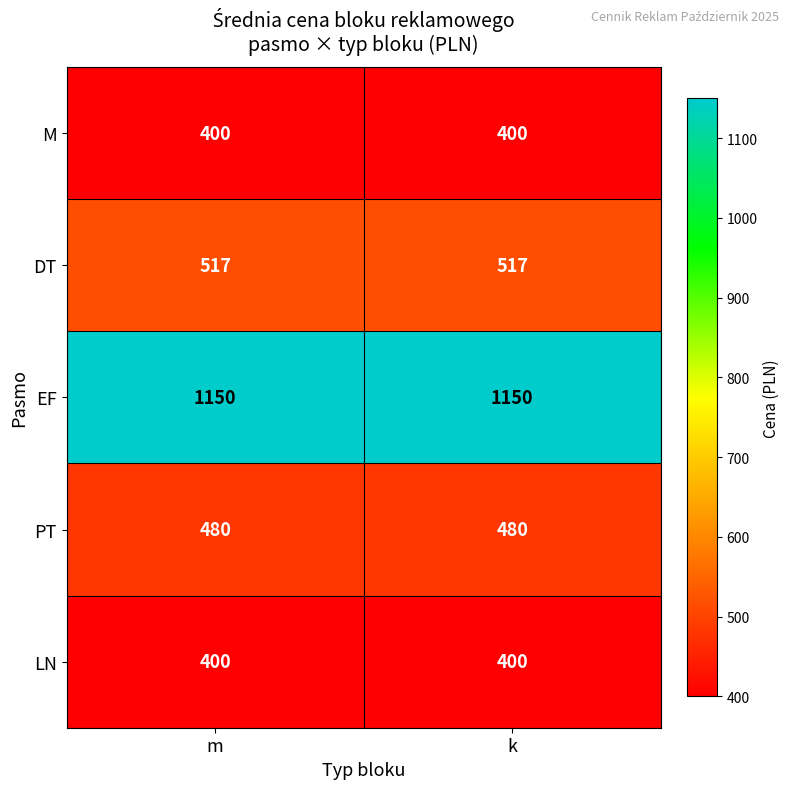

True or false: EF has a value of 1547 at m.

False